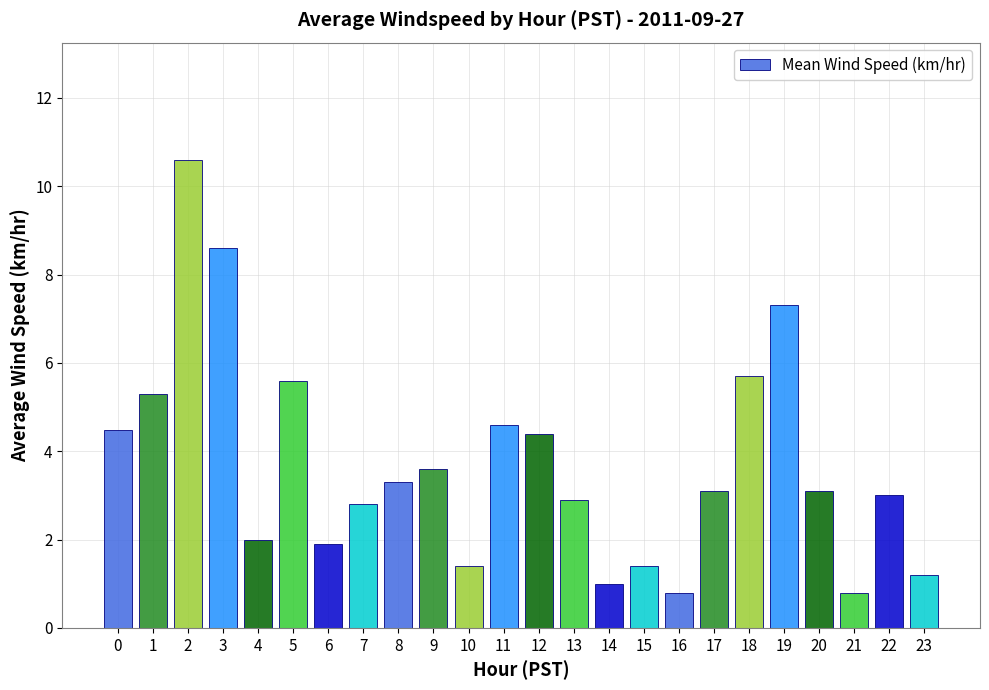

What is the value of the 5th bar from the left?

2.0